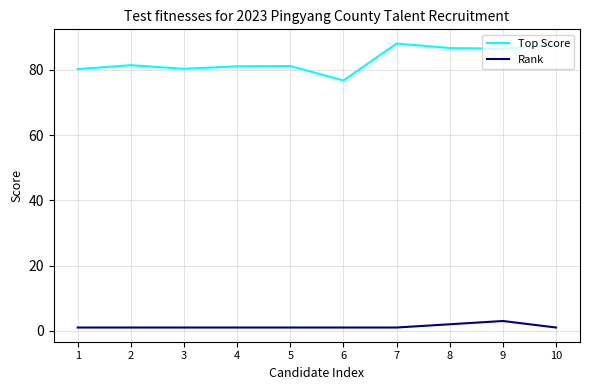

The Rank series shows 3.0 at 9. True or false?

True